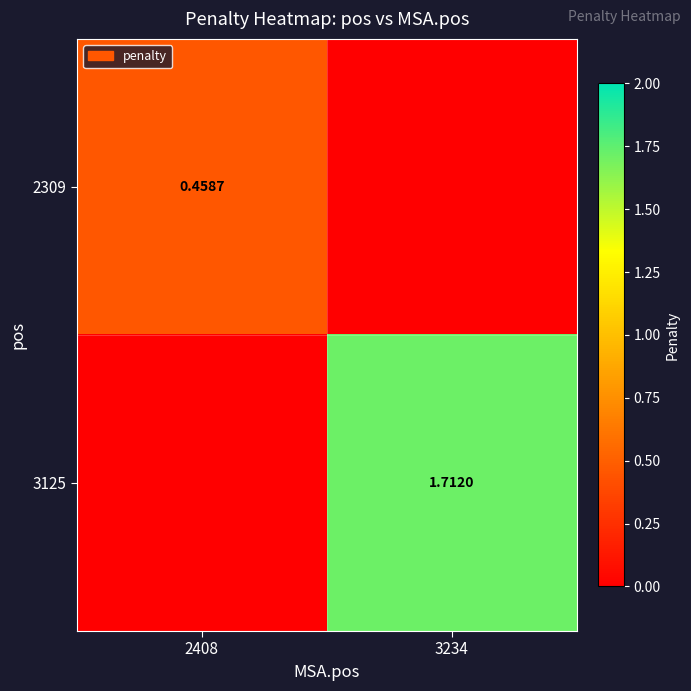

List the series in order of their overall mean, lowest first.

2309, 3125